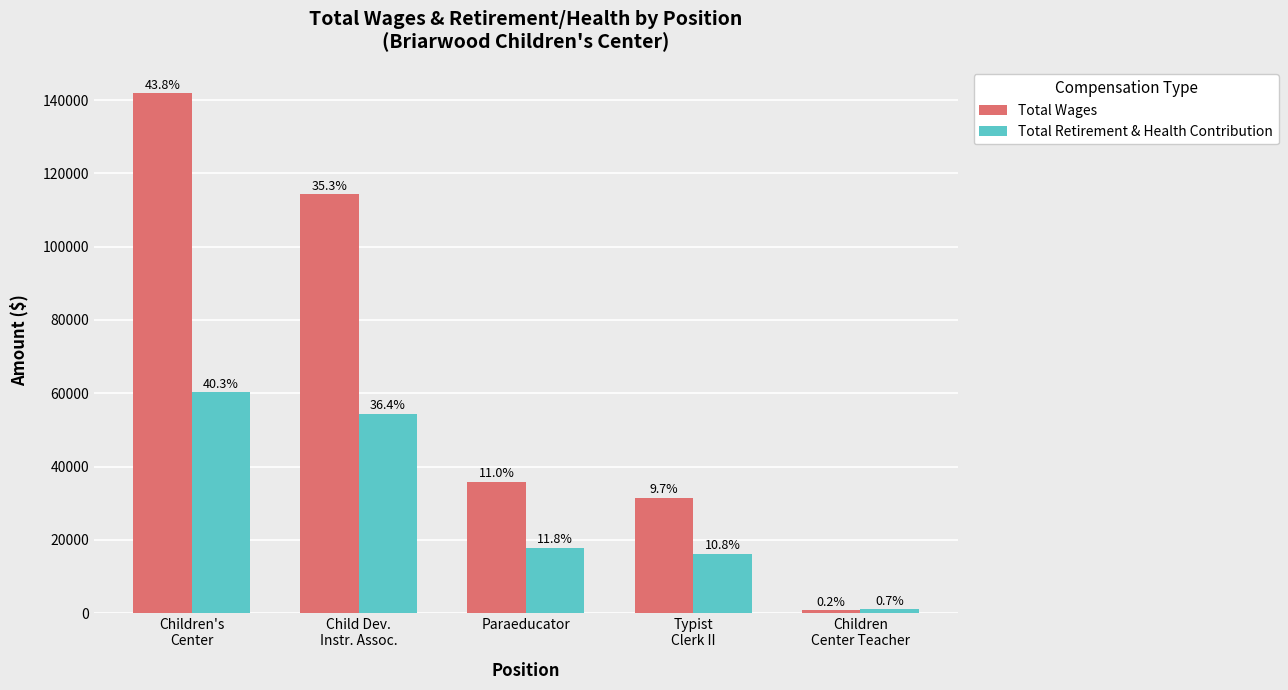

What is the sum of all Total Wages values?

324073